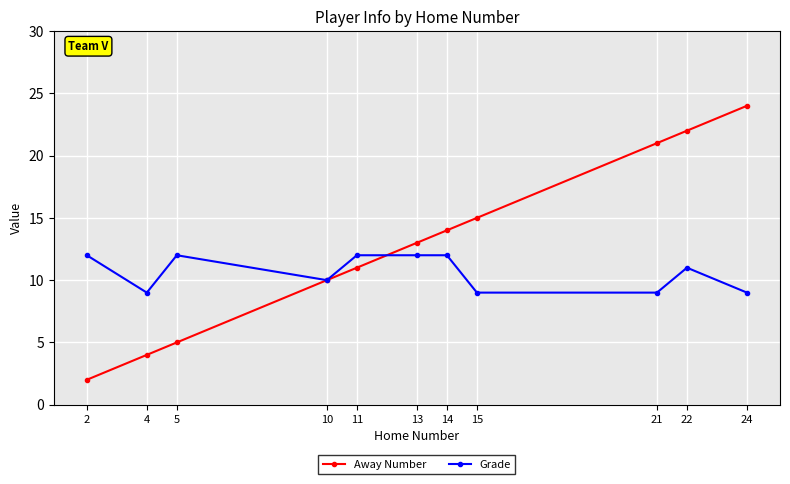

Which series has the largest total across all categories?

Away Number